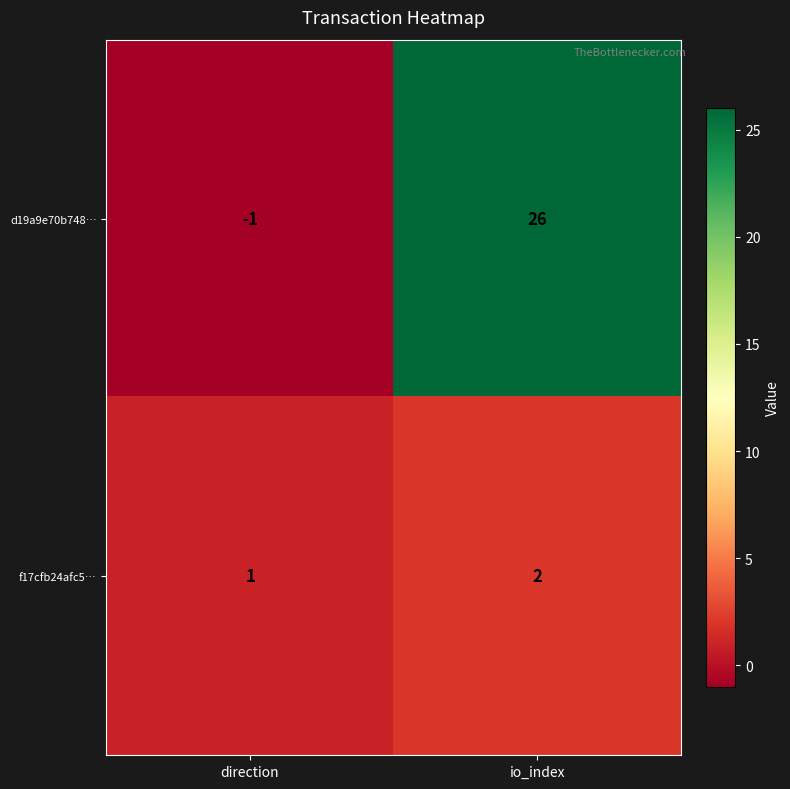

True or false: d19a9e70b748… has a value of 15 at io_index.

False